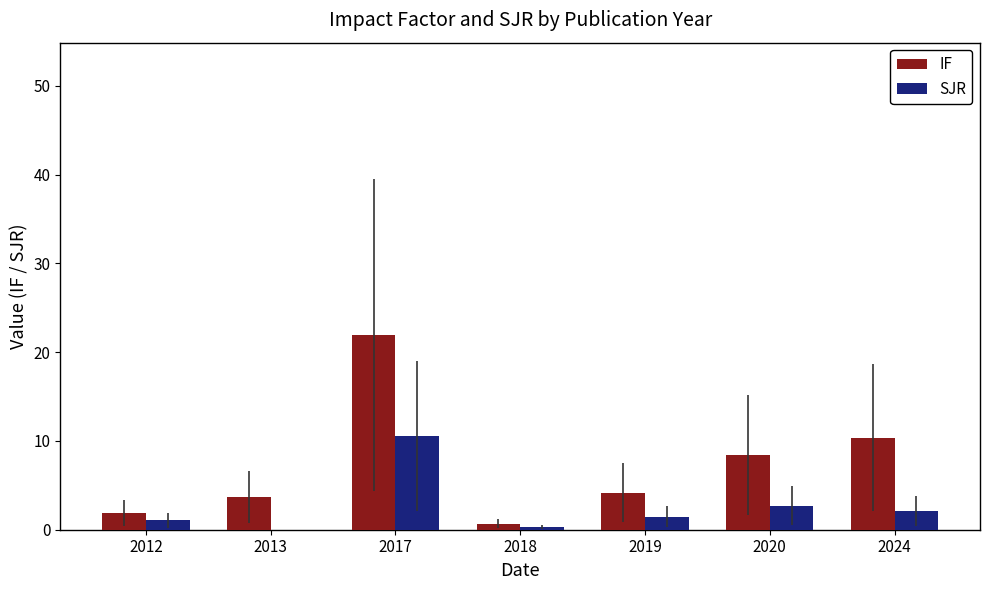

Which category has the highest value across all series?

2017